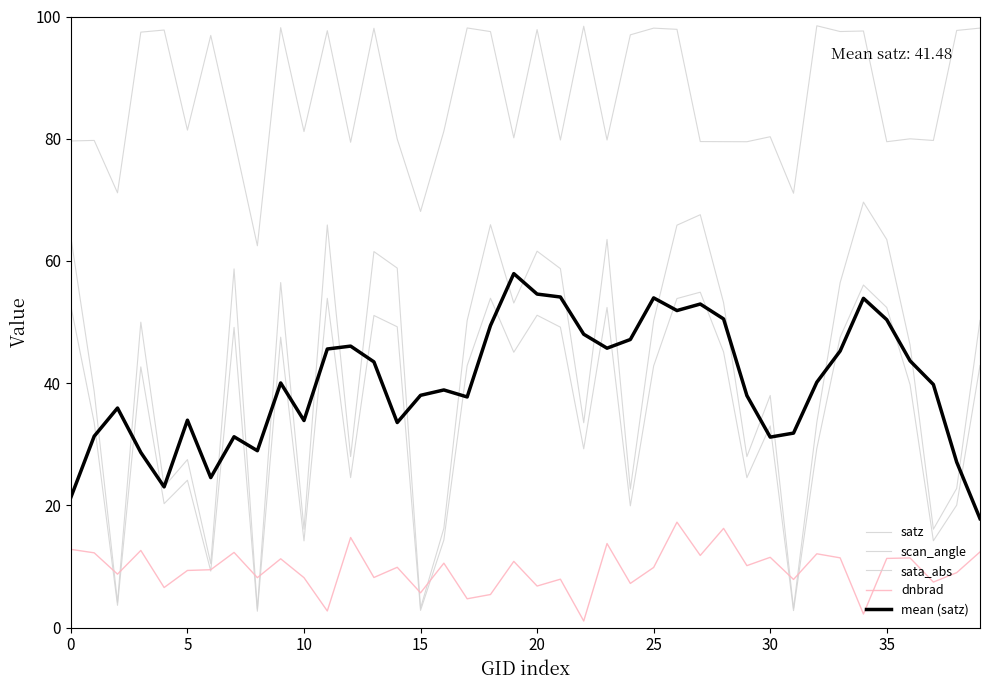

What is the highest value of the sata_abs series?

98.5